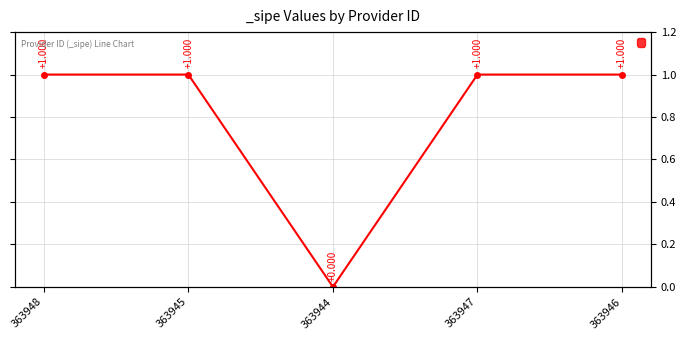

Is this an area chart (filled region under the line)?

No